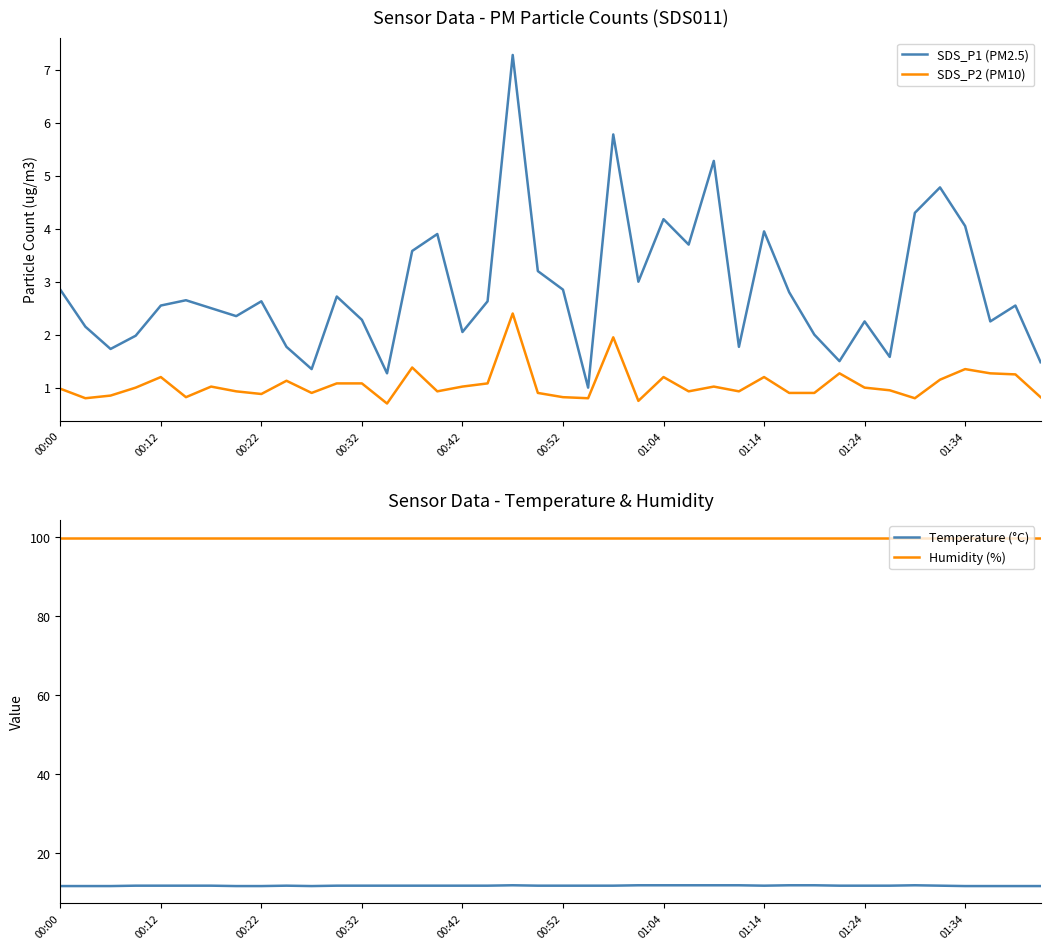

What is the average value of the SDS_P1 (PM2.5) series?

2.9